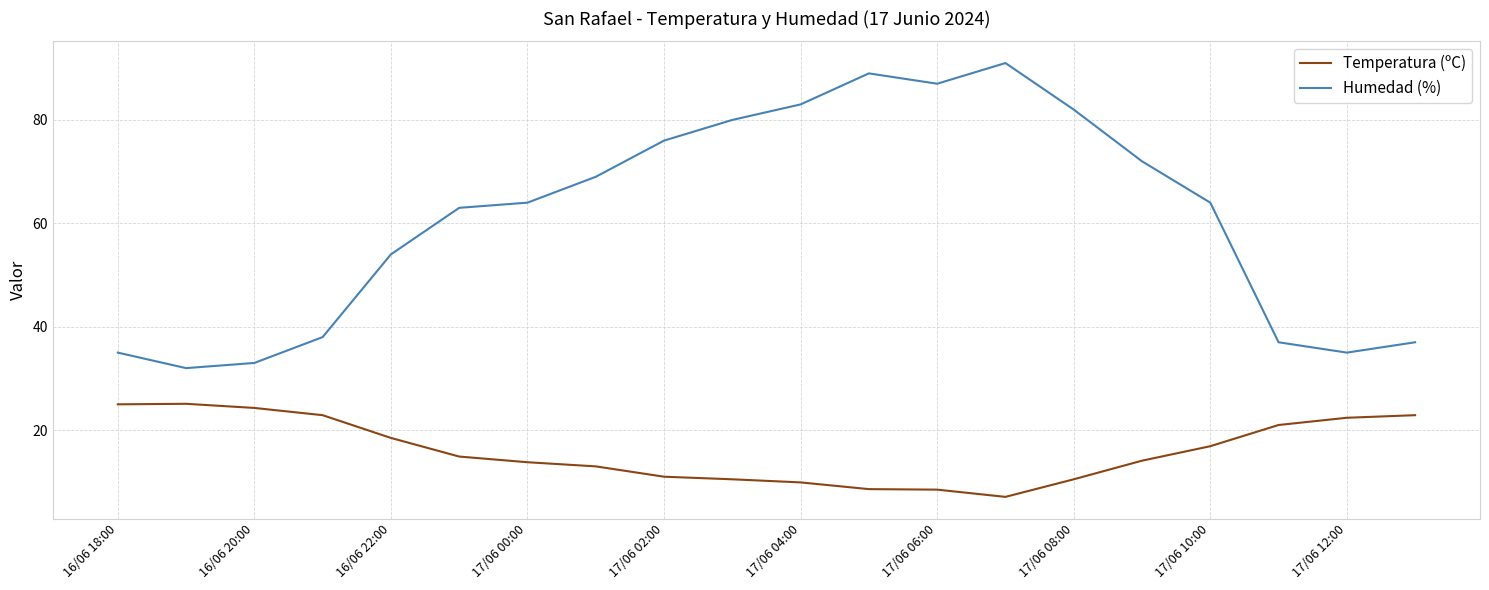

Which series has the largest total across all categories?

Humedad (%)